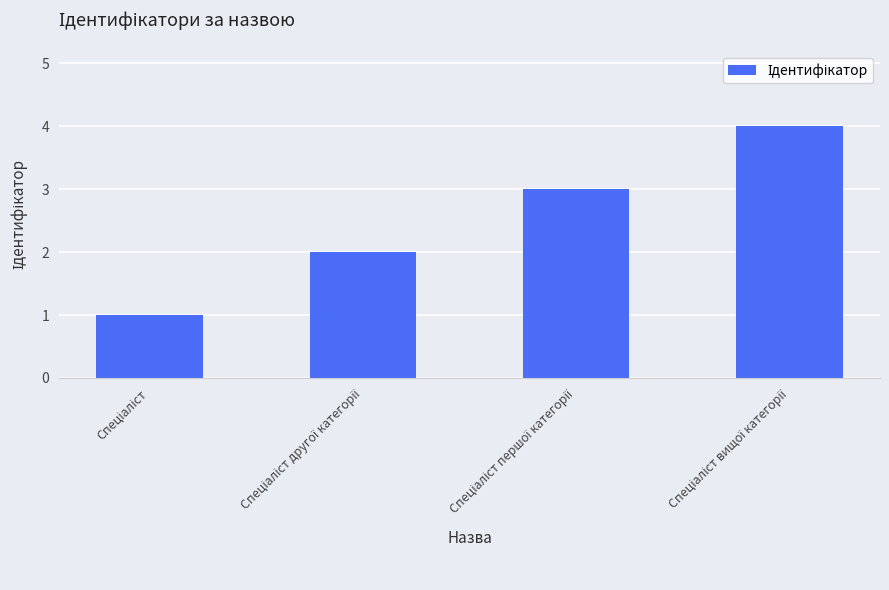

What is the sum of all values?

10